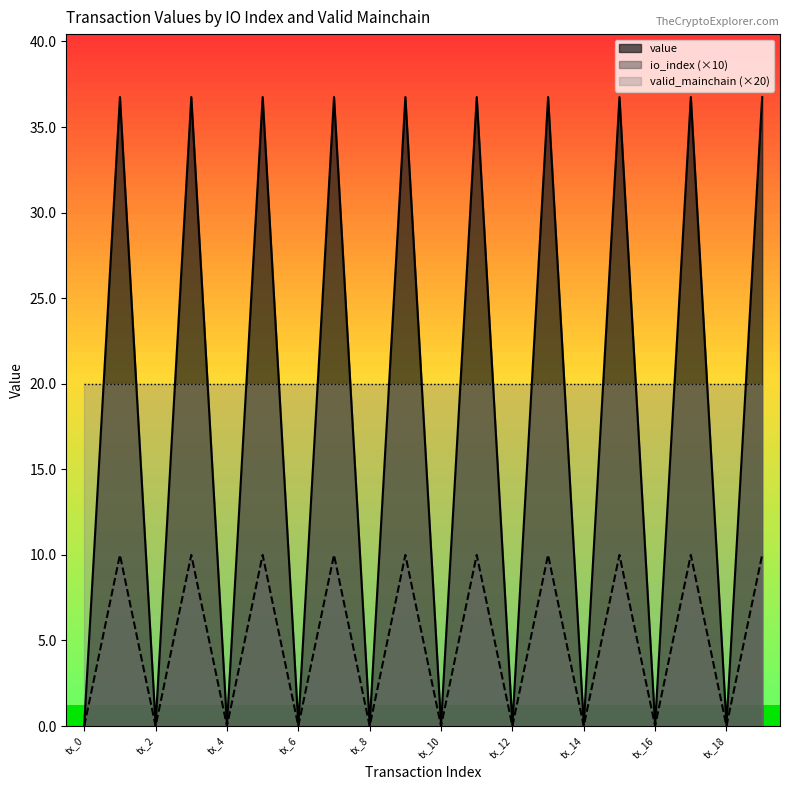

At how many categories does at least one series exceed 16?

10